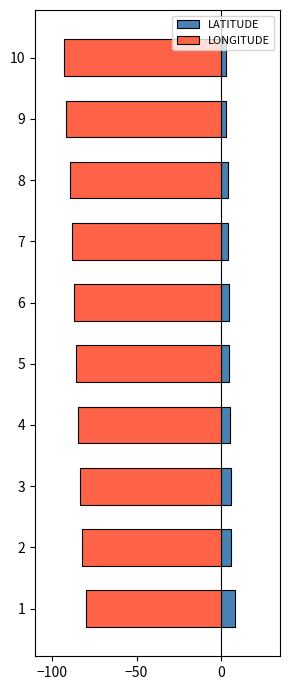

Is it true that LATITUDE equals 2.1 at 4?

False